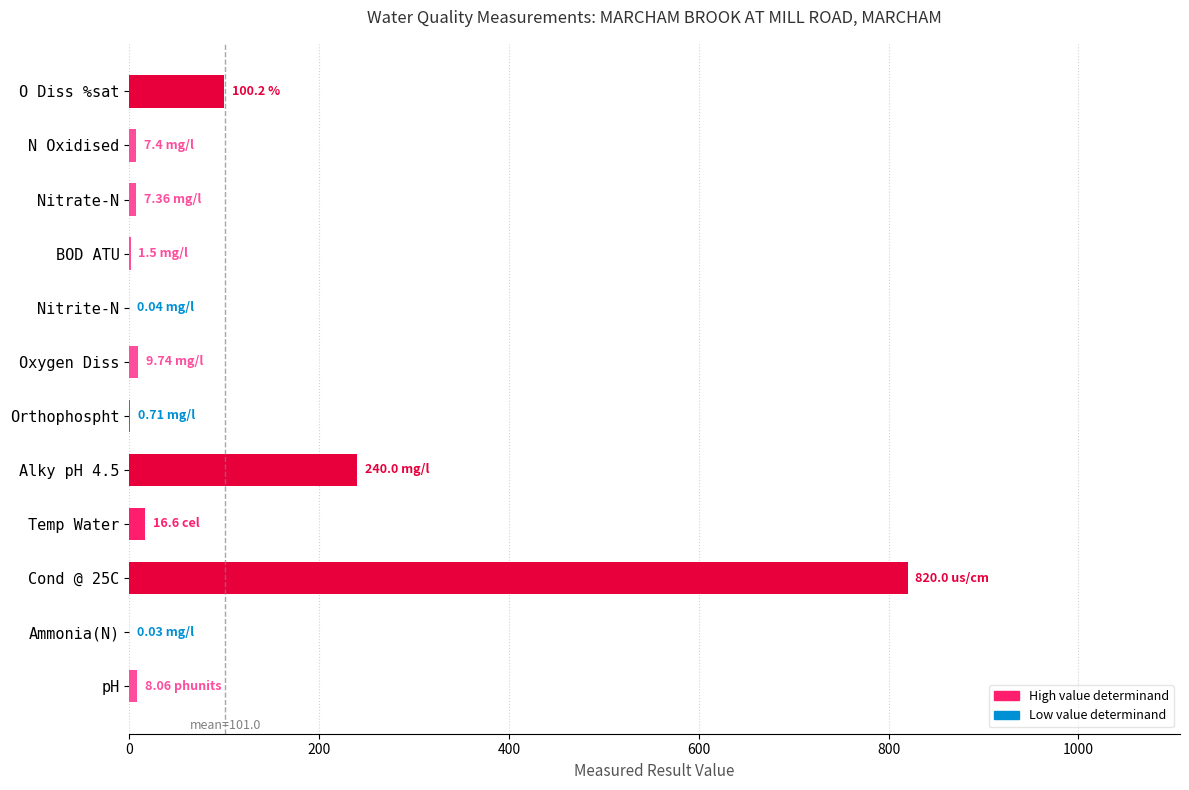

Between O Diss %sat and Cond @ 25C, which is larger?

Cond @ 25C